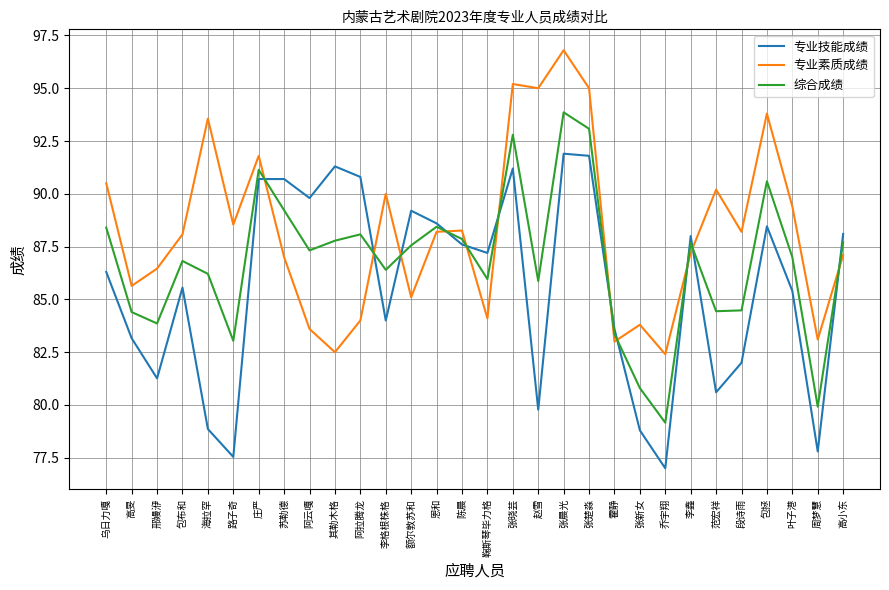

Which series has the largest total across all categories?

专业素质成绩